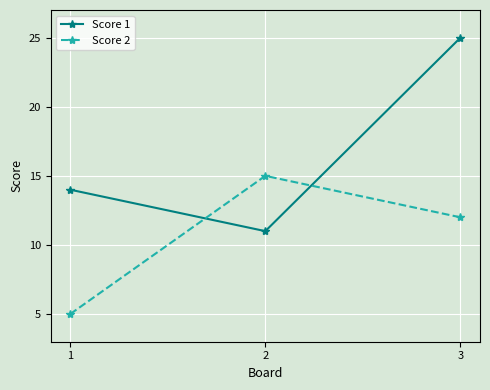

What is the difference between the maximum and second lowest values in the Score 2 series?

3